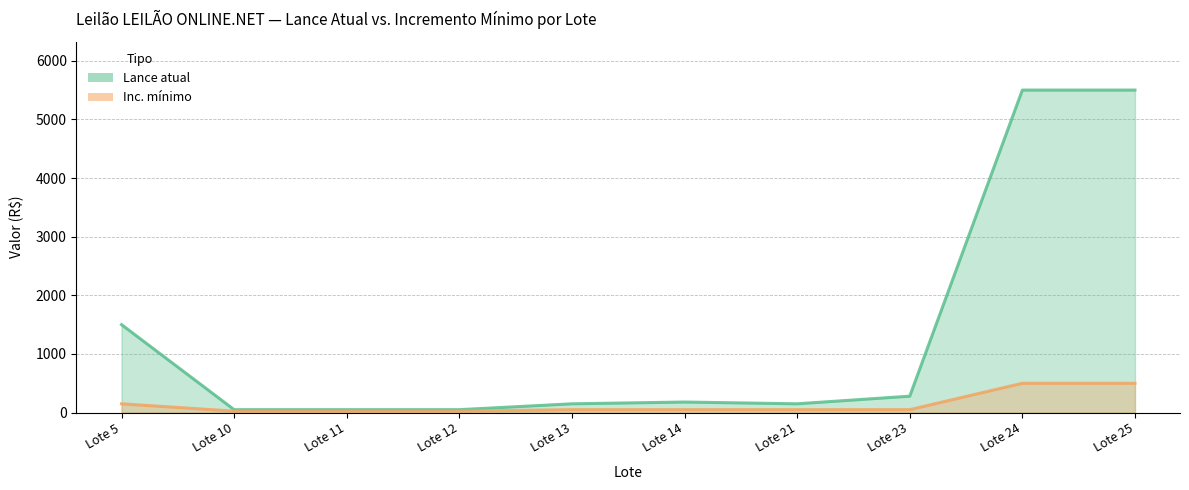

Which series has the largest total across all categories?

Lance atual